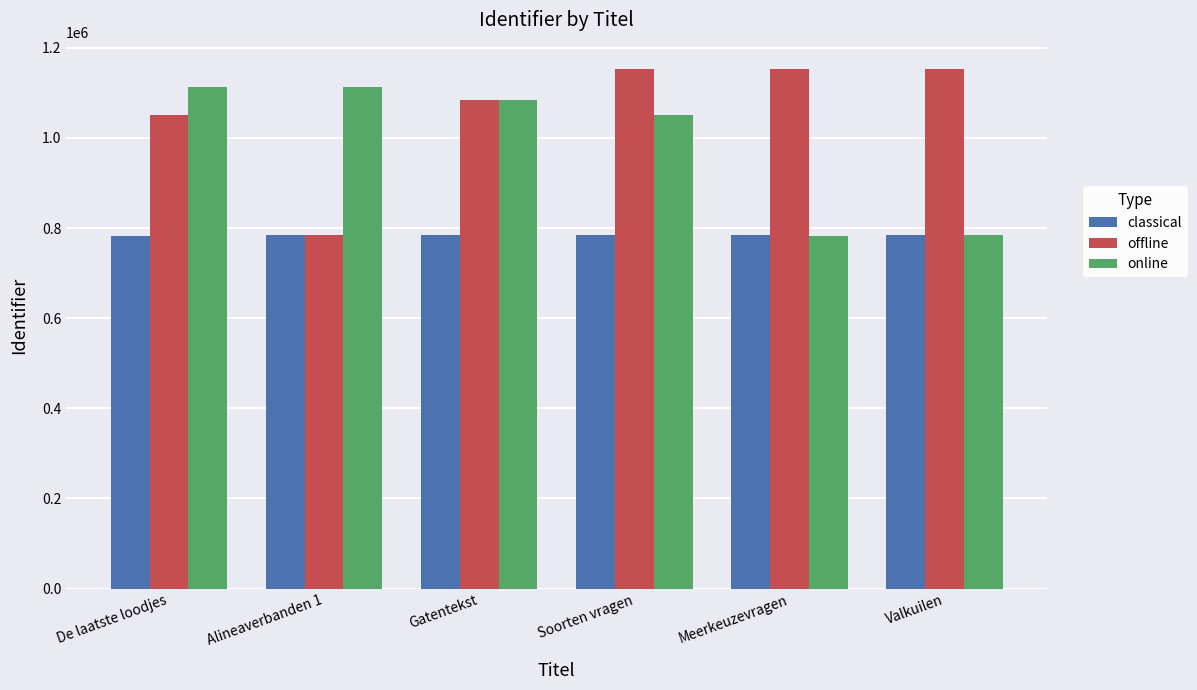

What is the minimum value shown in the chart?

783368